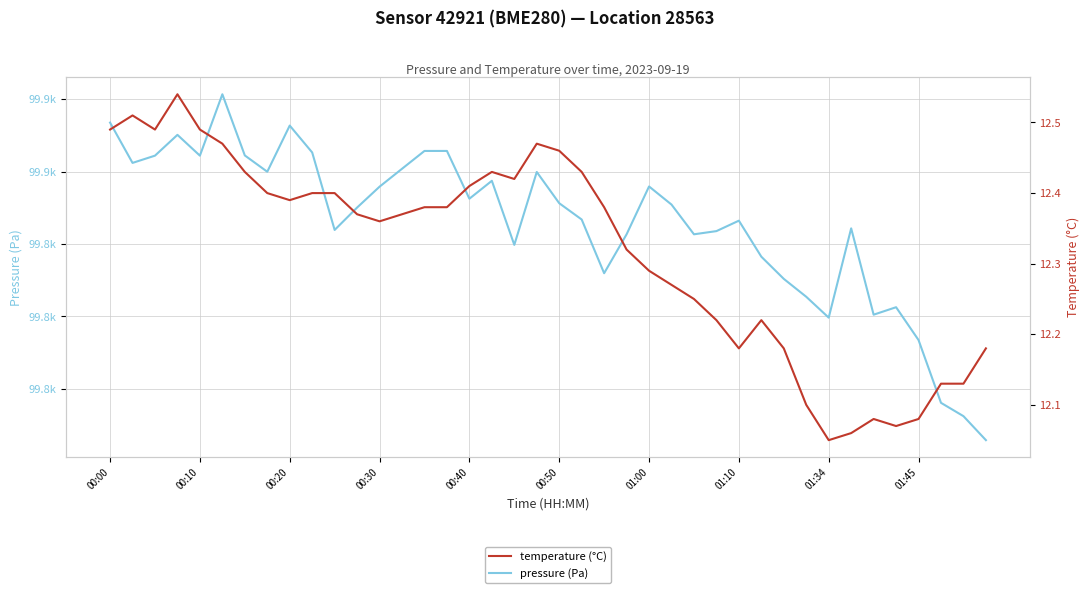

What is the value of the pressure (Pa) point at the 15th from the left?

99862.8